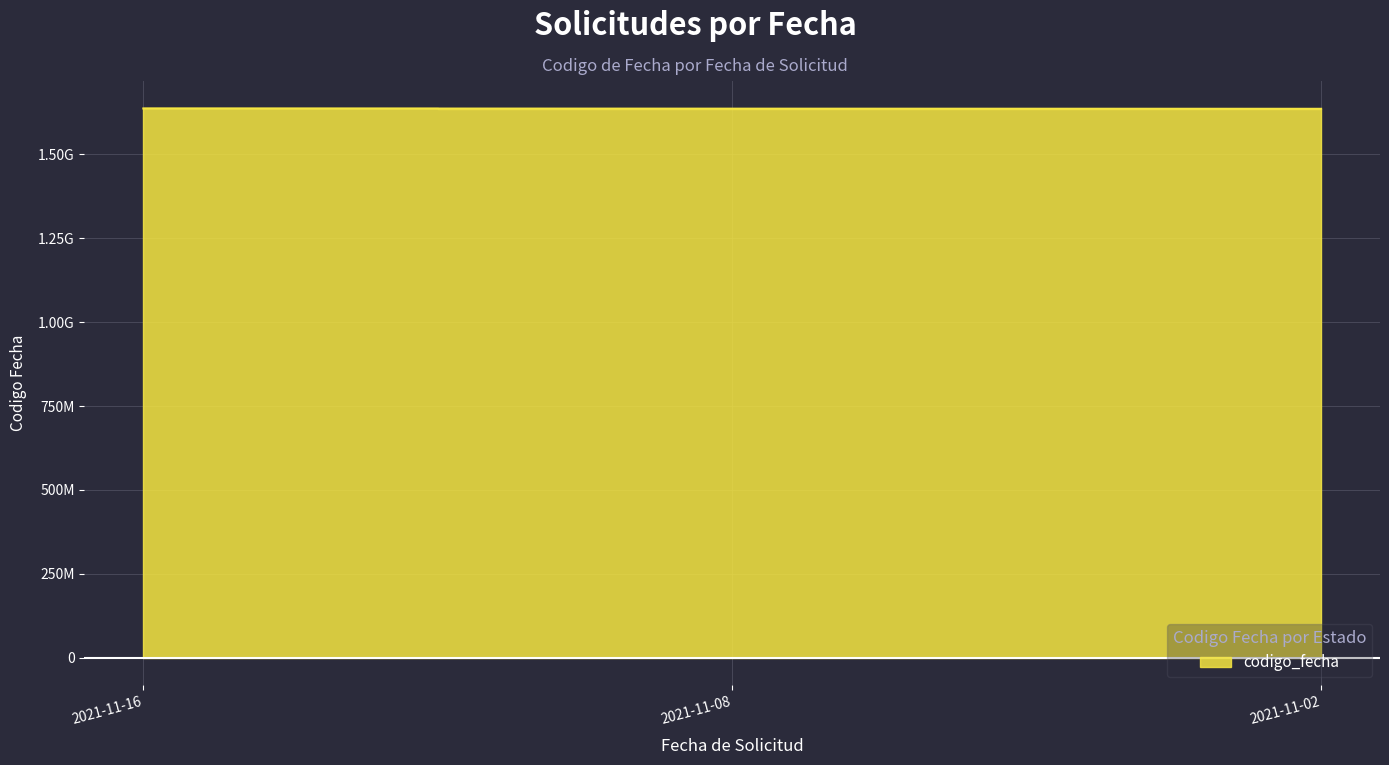

What is the change in value from 2021-11-16 to 2021-11-08?

-609169